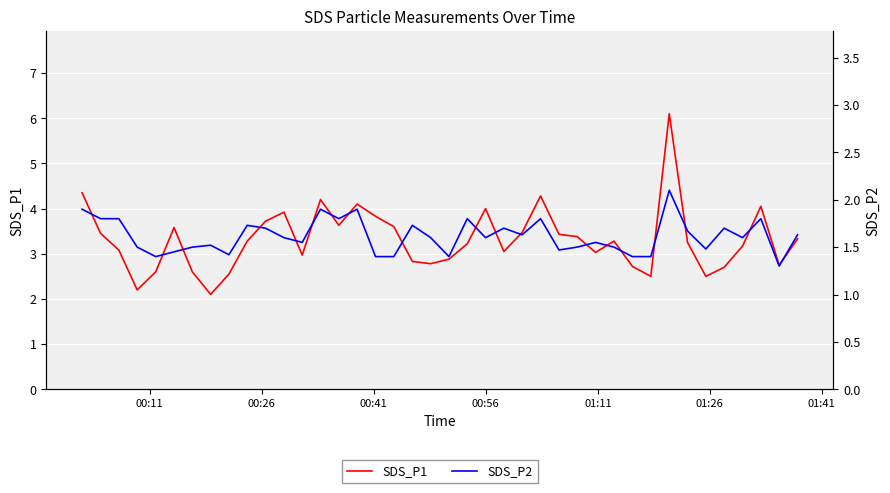

What is the maximum value for SDS_P1?

6.1